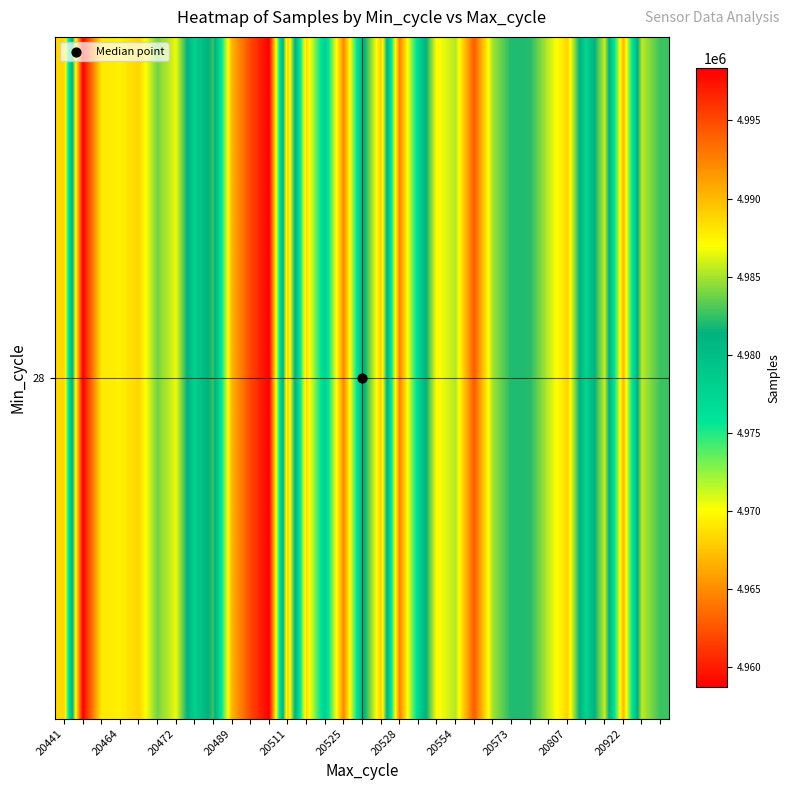

How many values exceed 4982629?

16